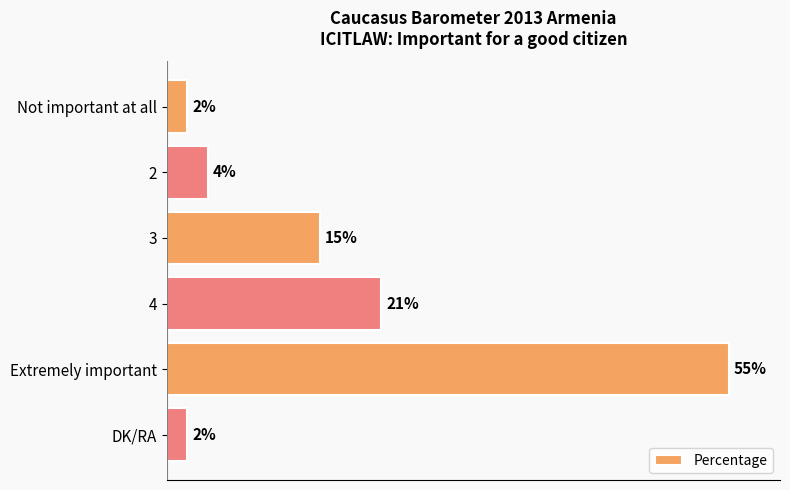

What is the label of the 5th bar from the top?

Extremely important